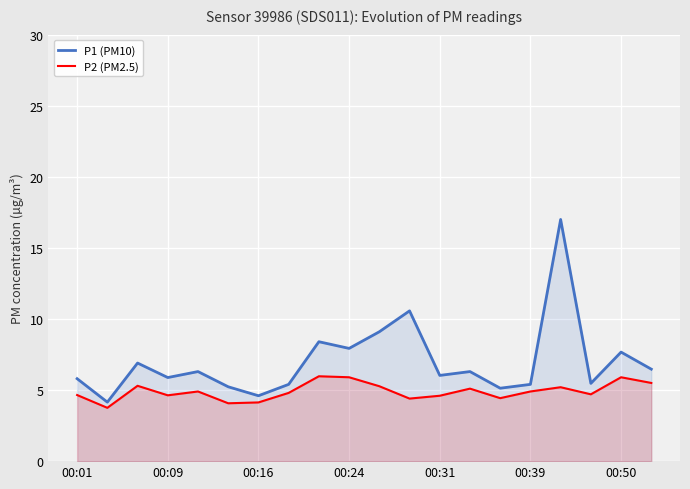

Which series has the largest range (max minus min)?

P1 (PM10)